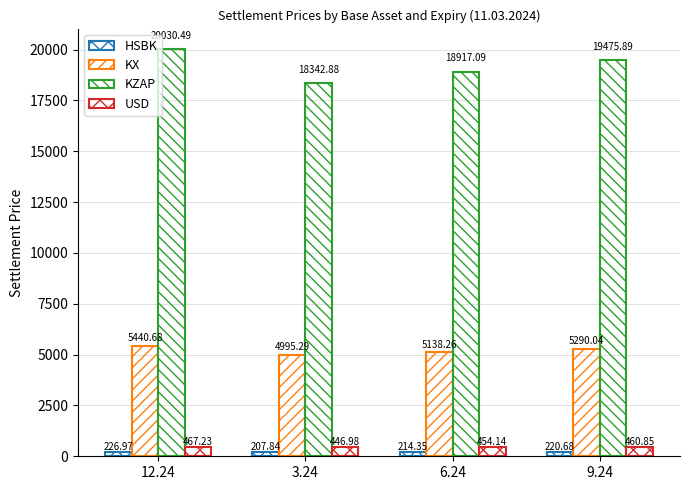

Reading right to left, list all the values displayed in this chart.

HSBK: 220.7	214.3	207.8	227.0
KX: 5290.0	5138.3	4995.3	5440.7
KZAP: 19475.9	18917.1	18342.9	20030.5
USD: 460.9	454.1	447.0	467.2